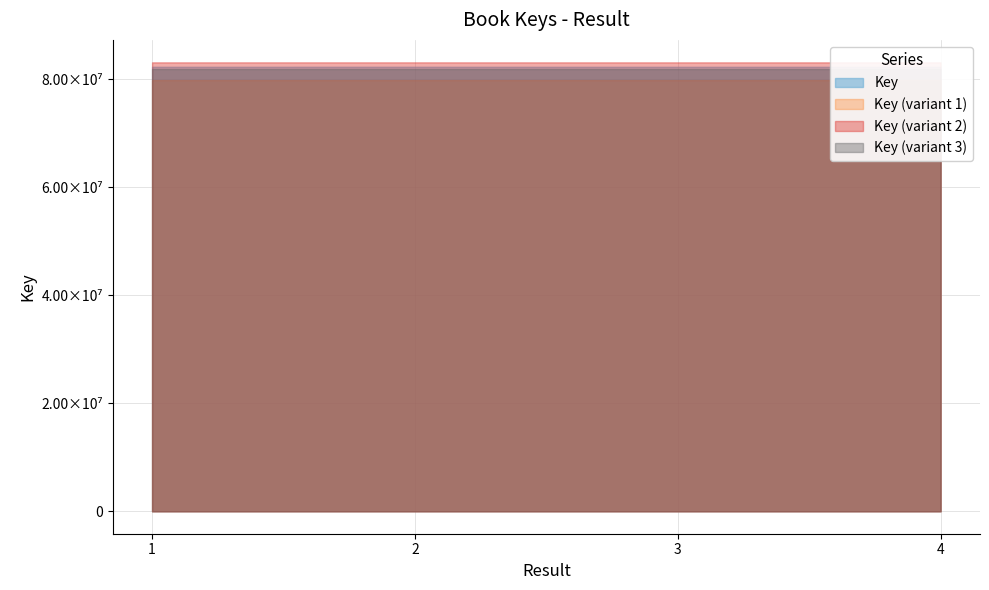

The chart shows a value of 128488436 at 3. True or false?

False